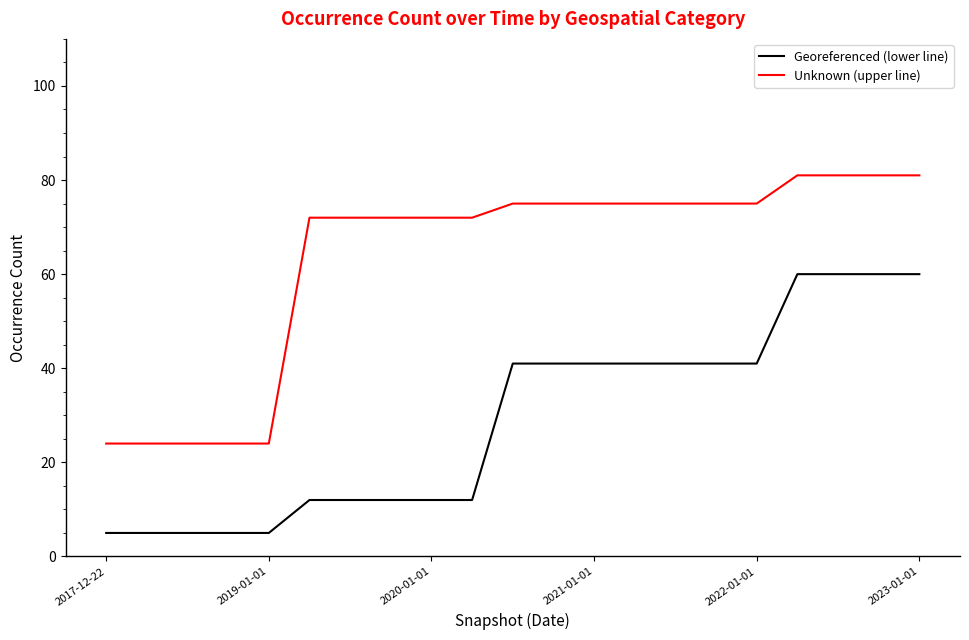

Which series has the largest range (max minus min)?

Unknown (upper line)